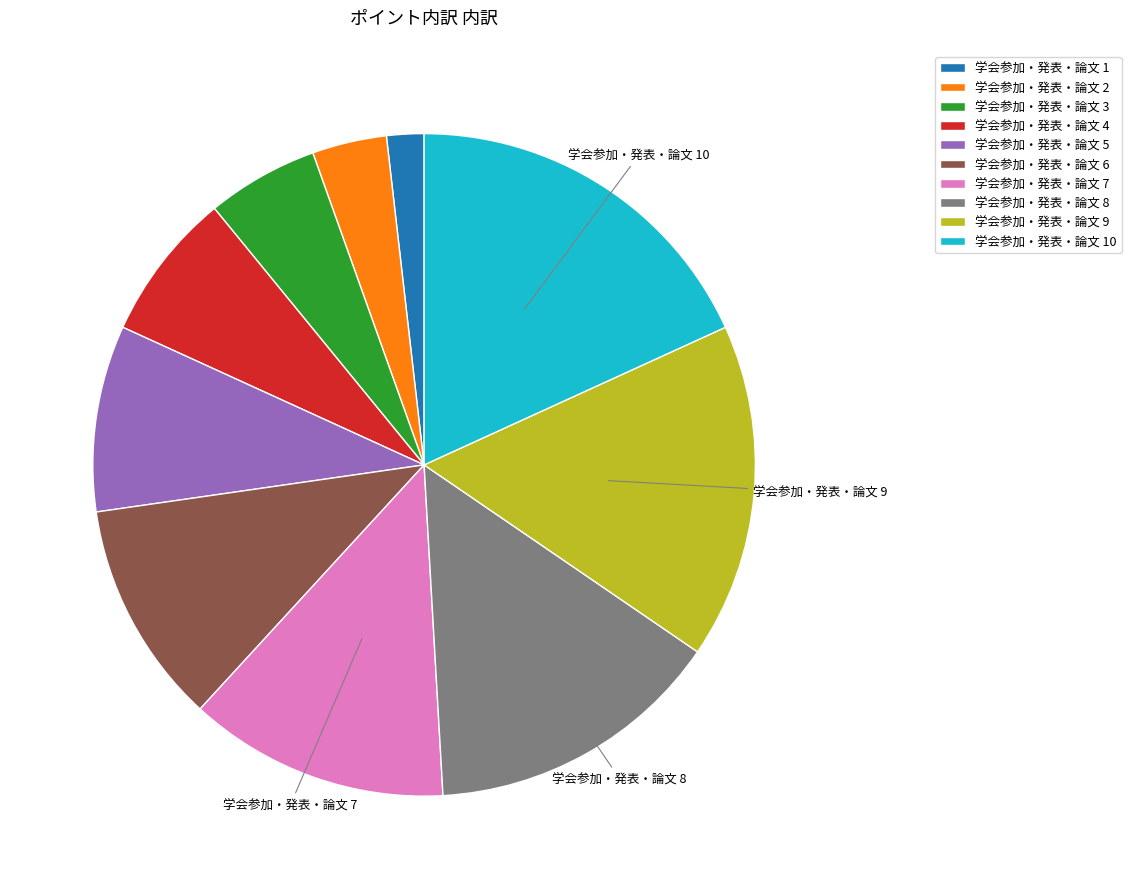

The 学会参加・発表・論文 4 slice represents 1% of the pie. True or false?

False